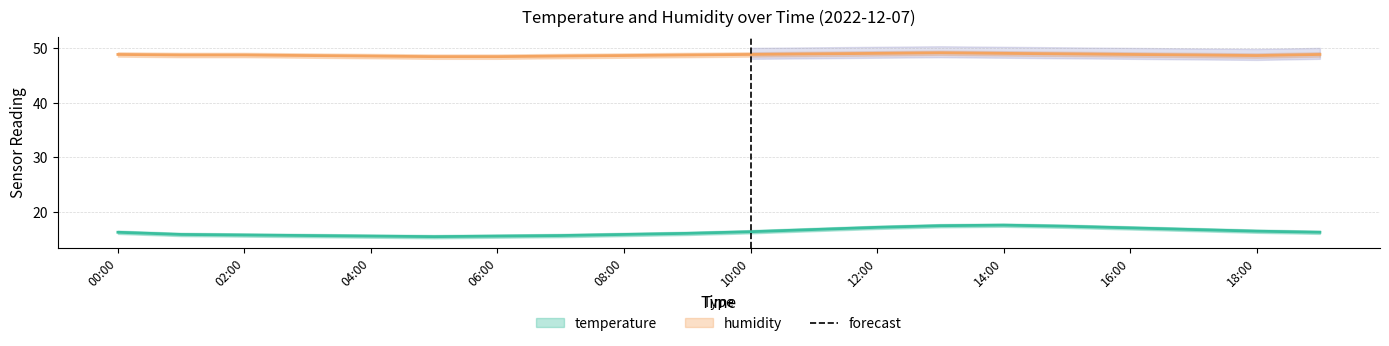

True or false: temperature_upper and humidity_upper cross at least once.

False